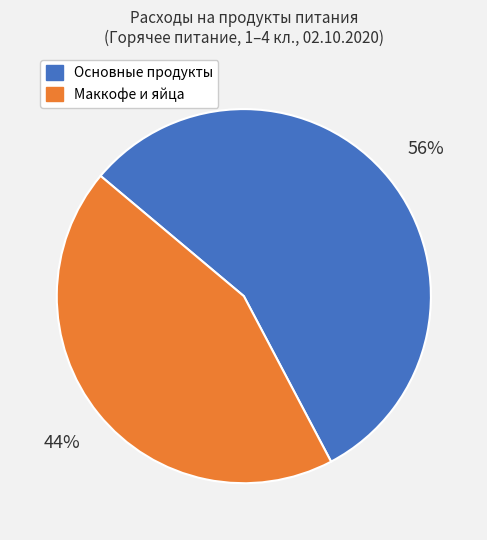

Is there a majority slice in this chart?

Yes